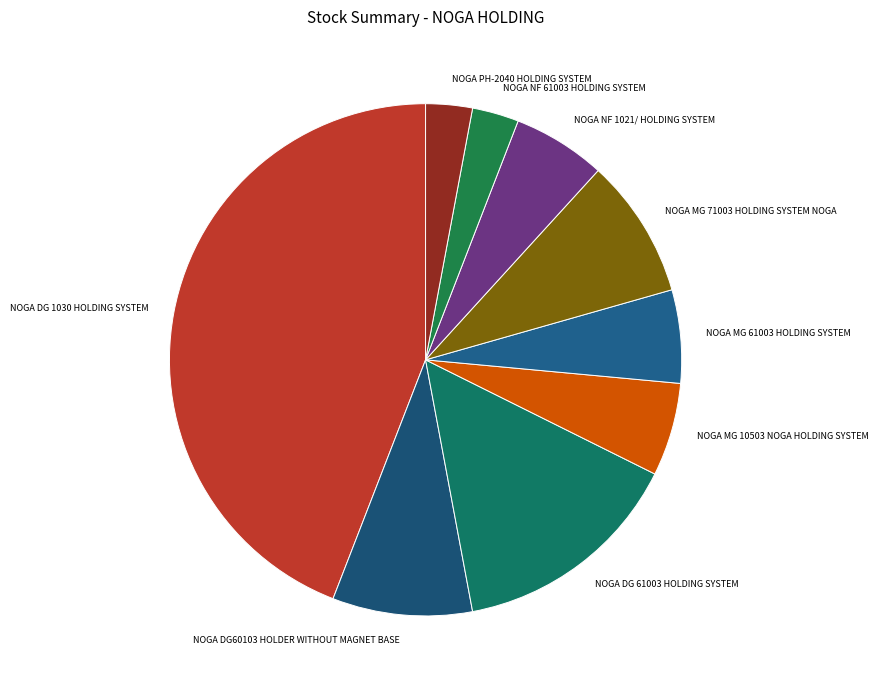

What is the ratio of the value at NOGA DG 1030 HOLDING SYSTEM to the value at NOGA PH-2040 HOLDING SYSTEM?

15.0